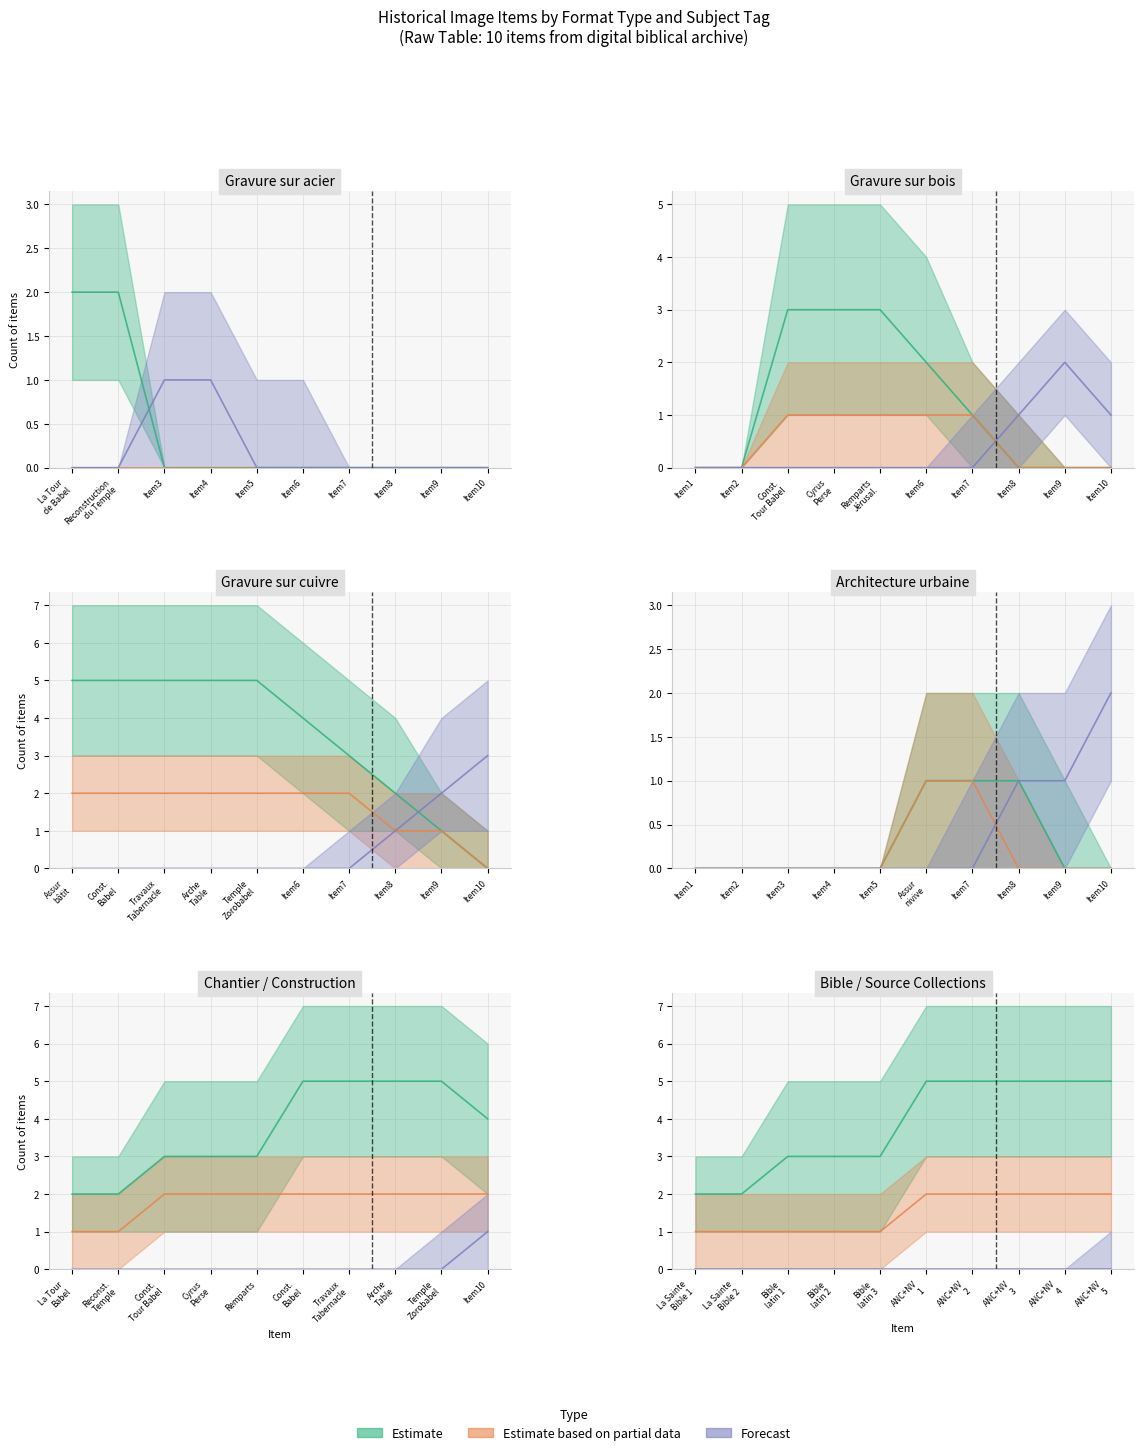

True or false: Gravure sur bois has a value of 1 at Temple.

False